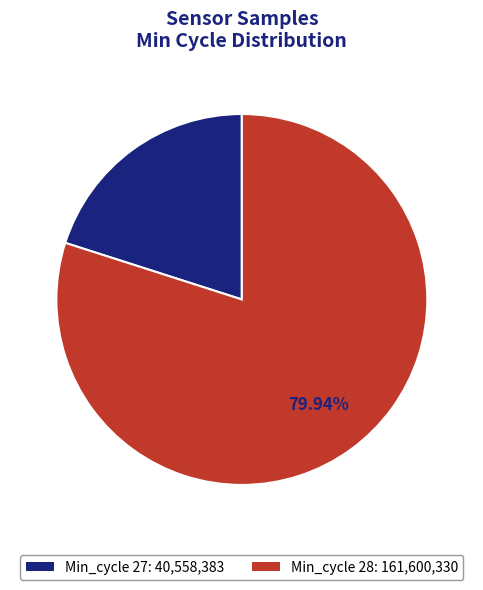

To the nearest percent, what is the average slice percentage?

50%